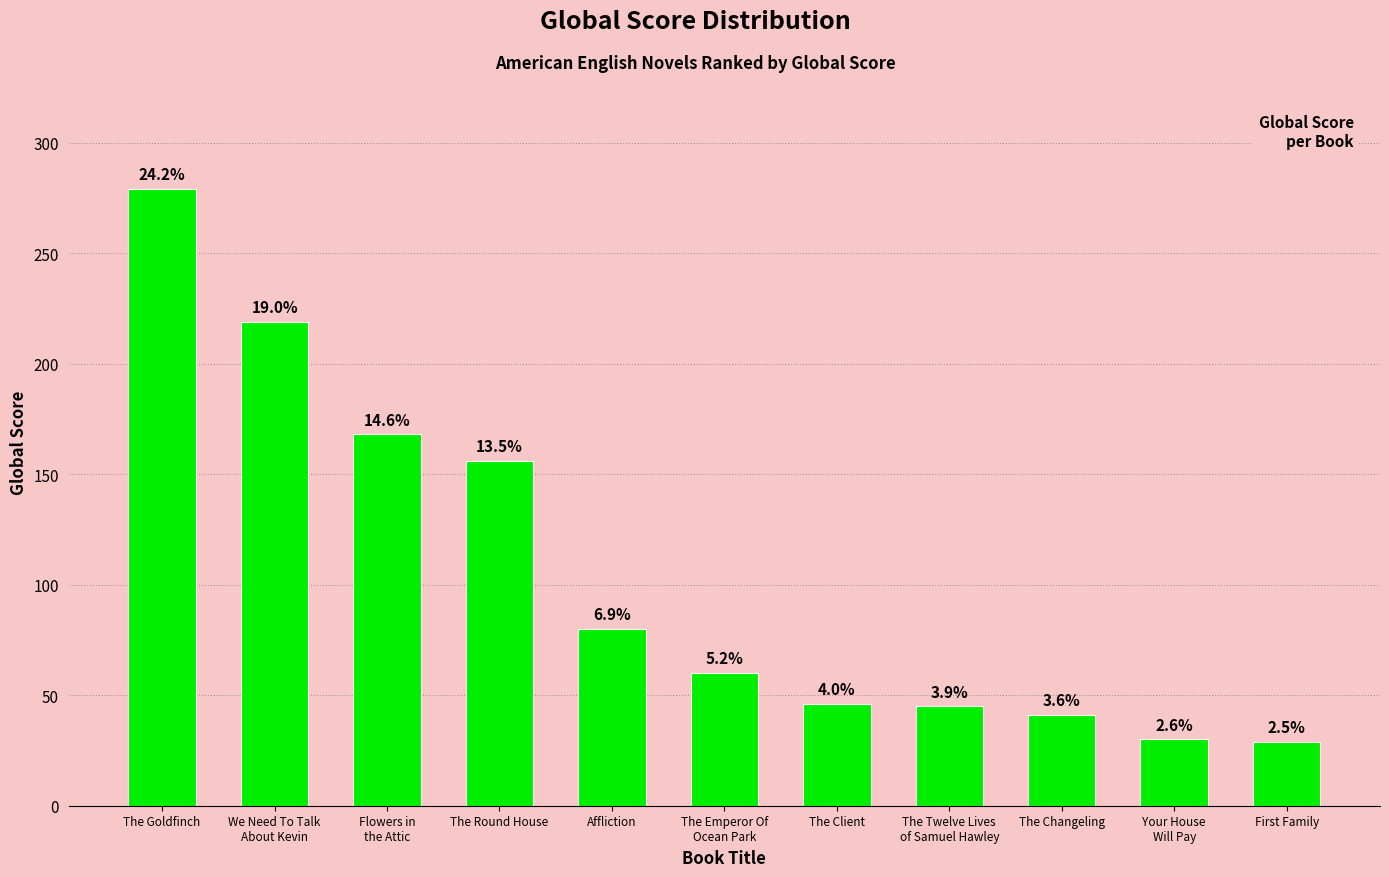

Reading left to right, extract all data points from this chart.

279	219	168	156	80	60	46	45	41	30	29